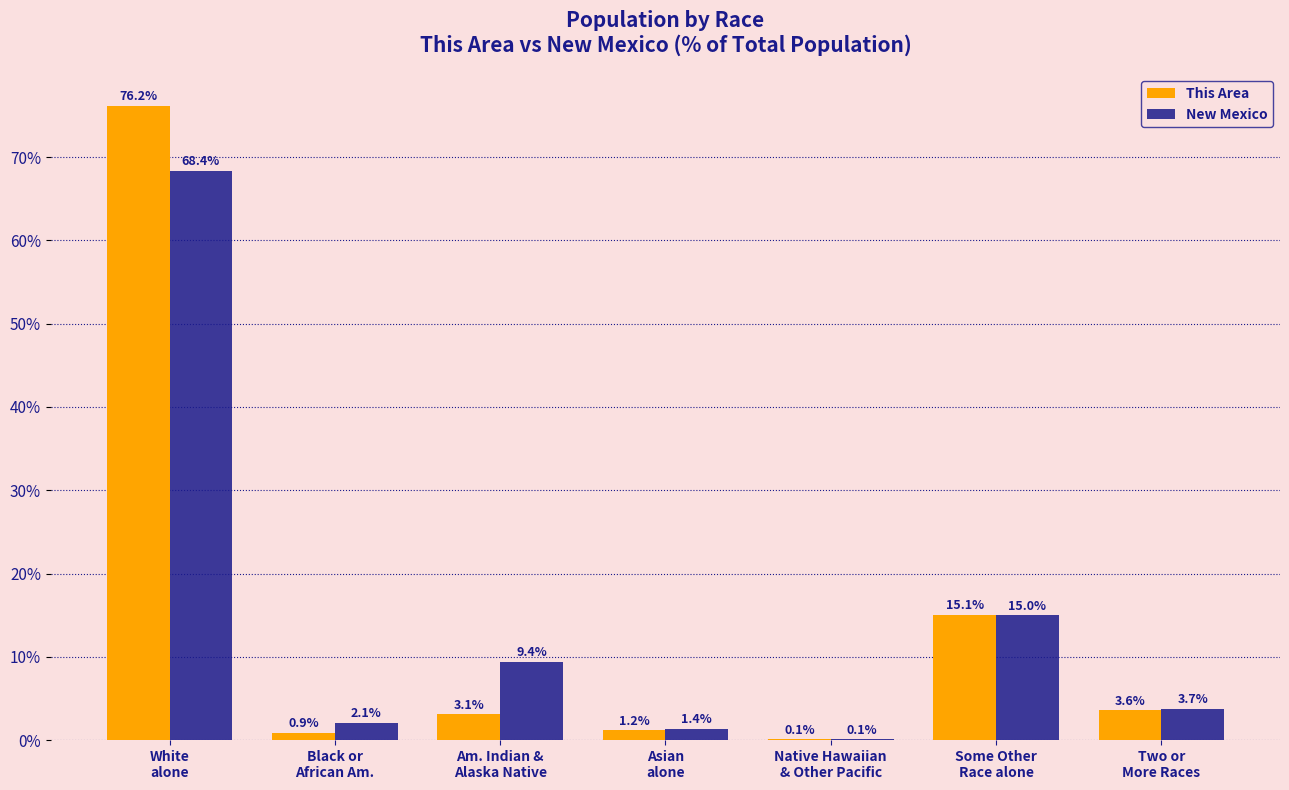

What is the highest value of the This Area series?

76.2